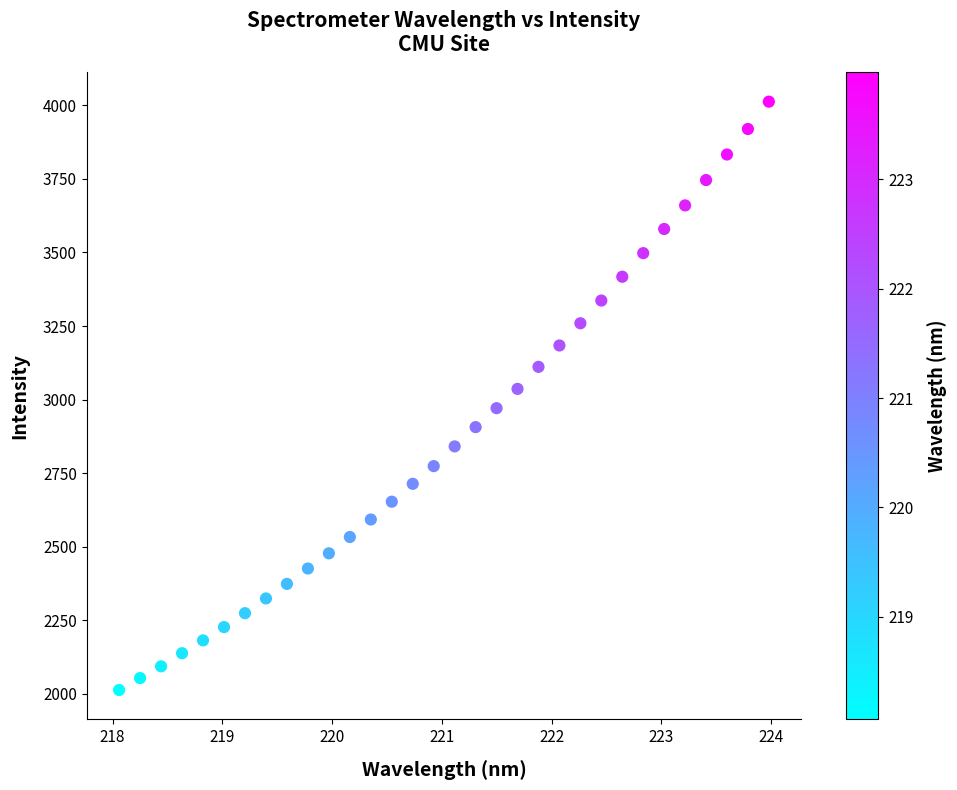

What is the range of Y values (max minus min)?

1999.6